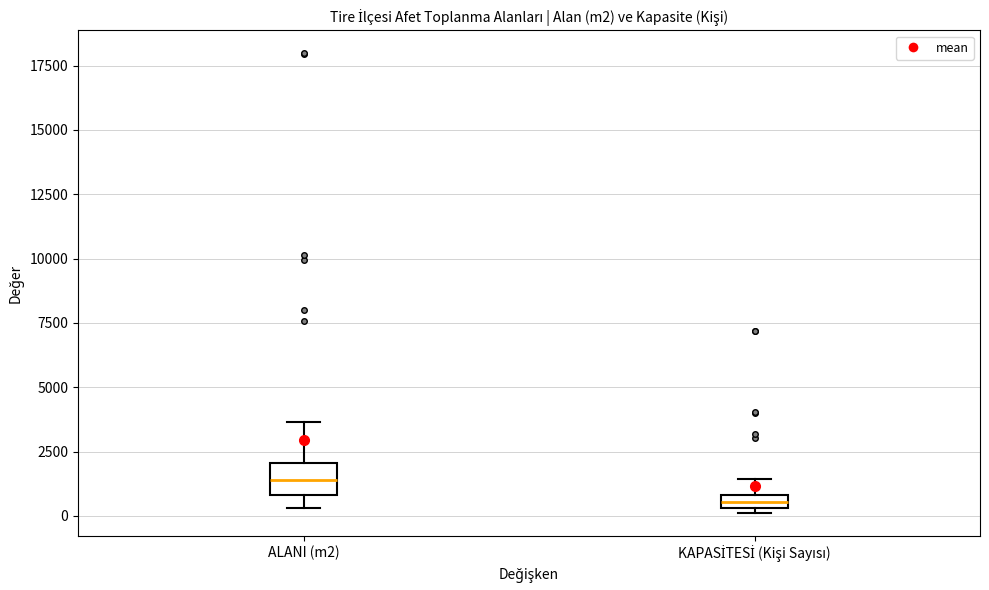

Which box is the tallest, from its lower edge to its upper edge?

ALANI (m2)